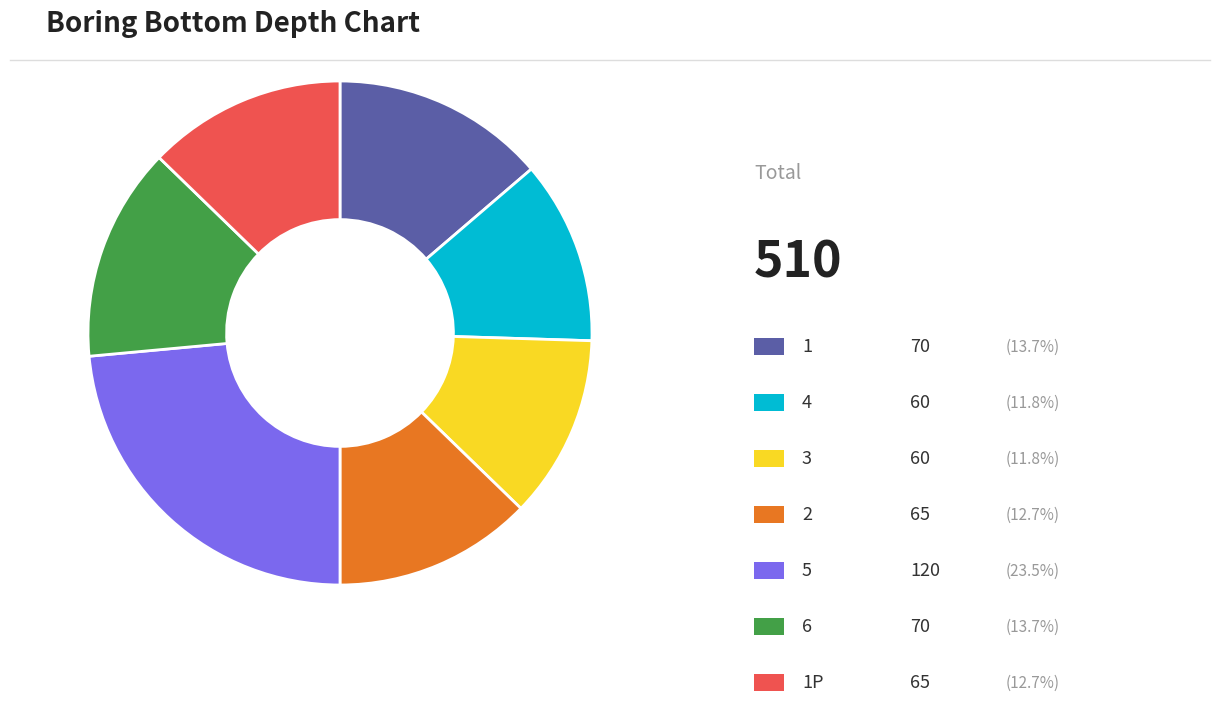

Is there a majority slice in this chart?

No